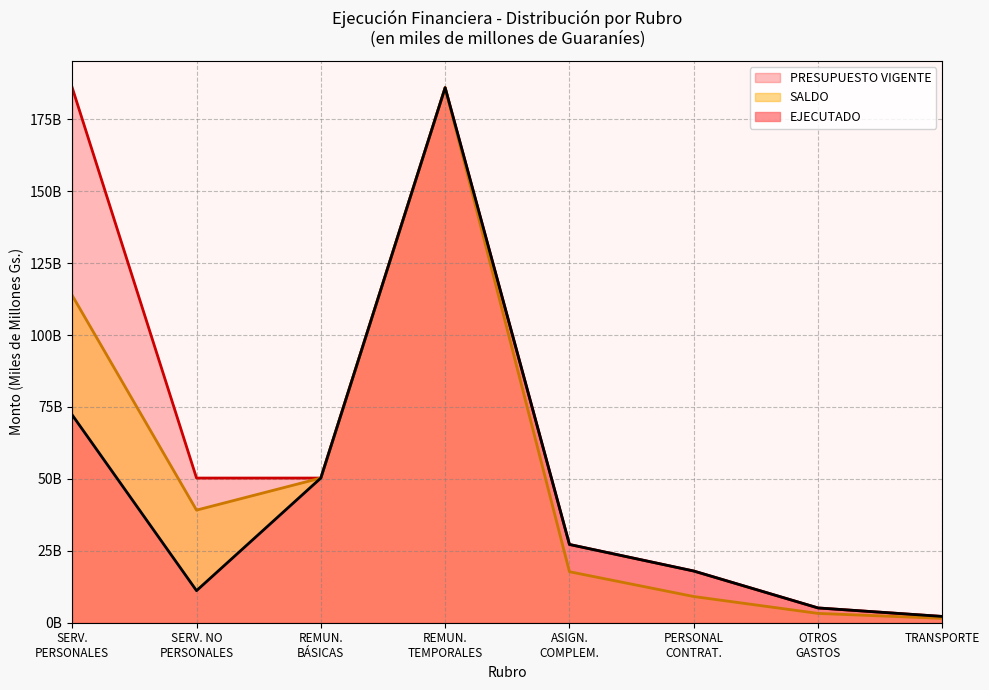

At which label is SALDO closest to 93?

SERV.
PERSONALES